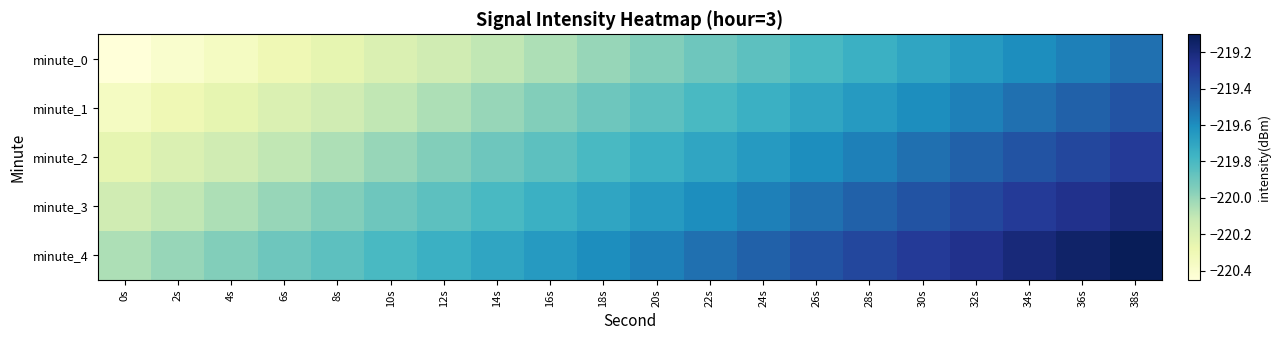

Reading left to right, list all the values displayed in this chart.

minute_0: 0s=-220.5	2s=-220.4	4s=-220.4	6s=-220.3	8s=-220.3	10s=-220.2	12s=-220.2	14s=-220.1	16s=-220.1	18s=-220.0	20s=-220.0	22s=-219.9	24s=-219.9	26s=-219.8	28s=-219.8	30s=-219.7	32s=-219.7	34s=-219.6	36s=-219.6	38s=-219.5
minute_1: 0s=-220.4	2s=-220.3	4s=-220.3	6s=-220.2	8s=-220.2	10s=-220.1	12s=-220.1	14s=-220.0	16s=-220.0	18s=-219.9	20s=-219.9	22s=-219.8	24s=-219.8	26s=-219.7	28s=-219.7	30s=-219.6	32s=-219.6	34s=-219.5	36s=-219.5	38s=-219.4
minute_2: 0s=-220.3	2s=-220.2	4s=-220.2	6s=-220.1	8s=-220.1	10s=-220.0	12s=-220.0	14s=-219.9	16s=-219.9	18s=-219.8	20s=-219.8	22s=-219.7	24s=-219.7	26s=-219.6	28s=-219.6	30s=-219.5	32s=-219.5	34s=-219.4	36s=-219.4	38s=-219.3
minute_3: 0s=-220.2	2s=-220.1	4s=-220.1	6s=-220.0	8s=-220.0	10s=-219.9	12s=-219.9	14s=-219.8	16s=-219.8	18s=-219.7	20s=-219.7	22s=-219.6	24s=-219.6	26s=-219.5	28s=-219.5	30s=-219.4	32s=-219.4	34s=-219.3	36s=-219.3	38s=-219.2
minute_4: 0s=-220.1	2s=-220.0	4s=-220.0	6s=-219.9	8s=-219.9	10s=-219.8	12s=-219.8	14s=-219.7	16s=-219.7	18s=-219.6	20s=-219.6	22s=-219.5	24s=-219.5	26s=-219.4	28s=-219.4	30s=-219.3	32s=-219.3	34s=-219.2	36s=-219.2	38s=-219.1